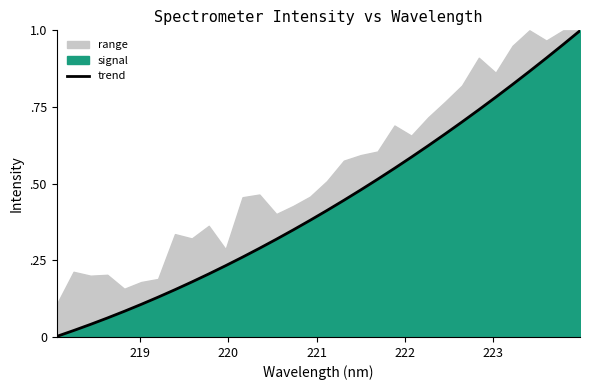

What is the value of the 25th point from the left?

0.7